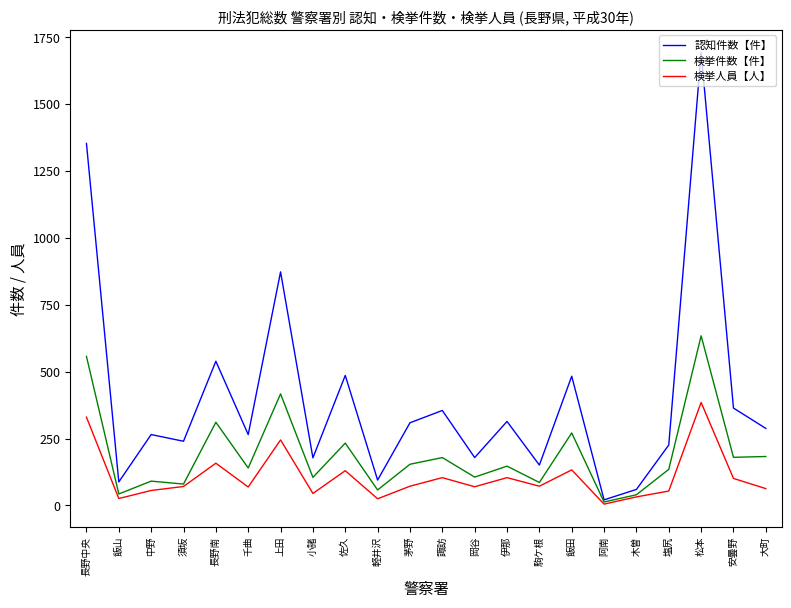

What is the difference between the highest and lowest values at 茅野?

237